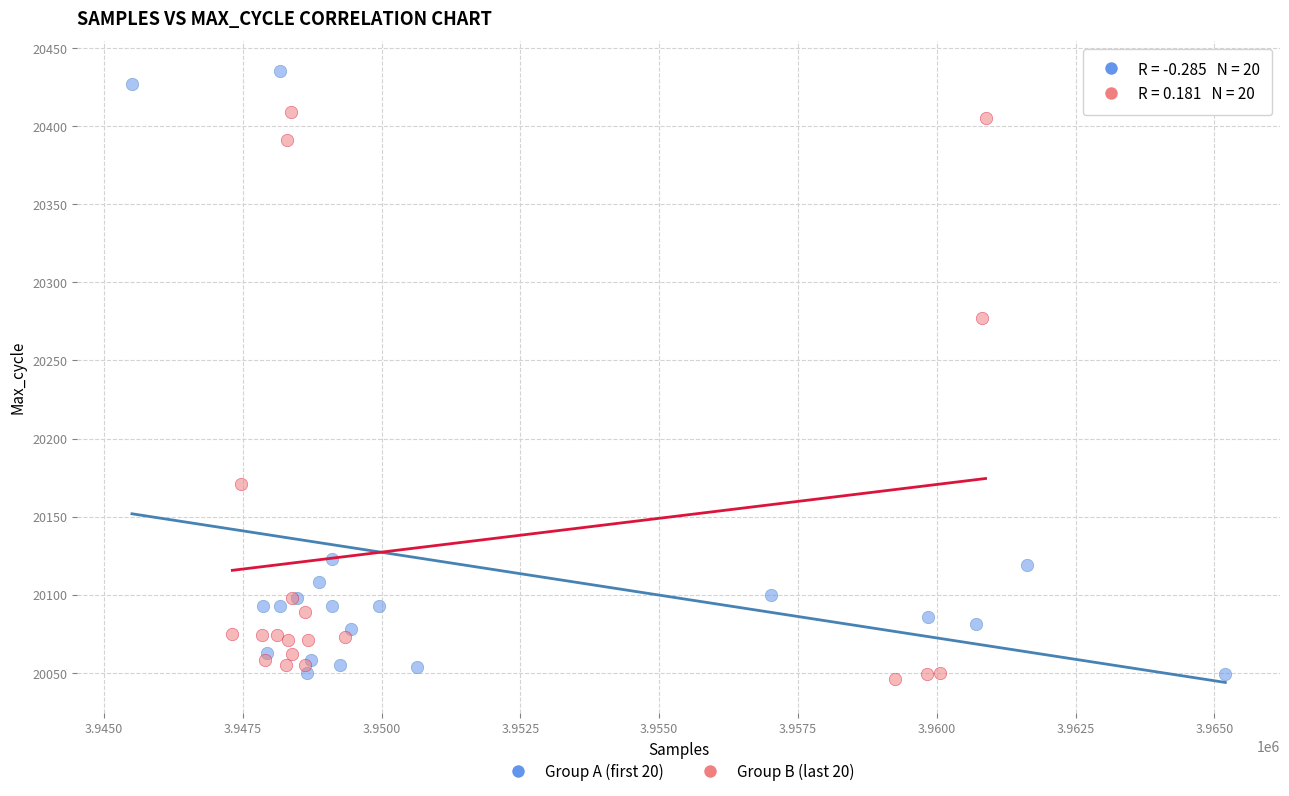

What are all the series names shown in the legend?

Group A (first 20), Group B (last 20)